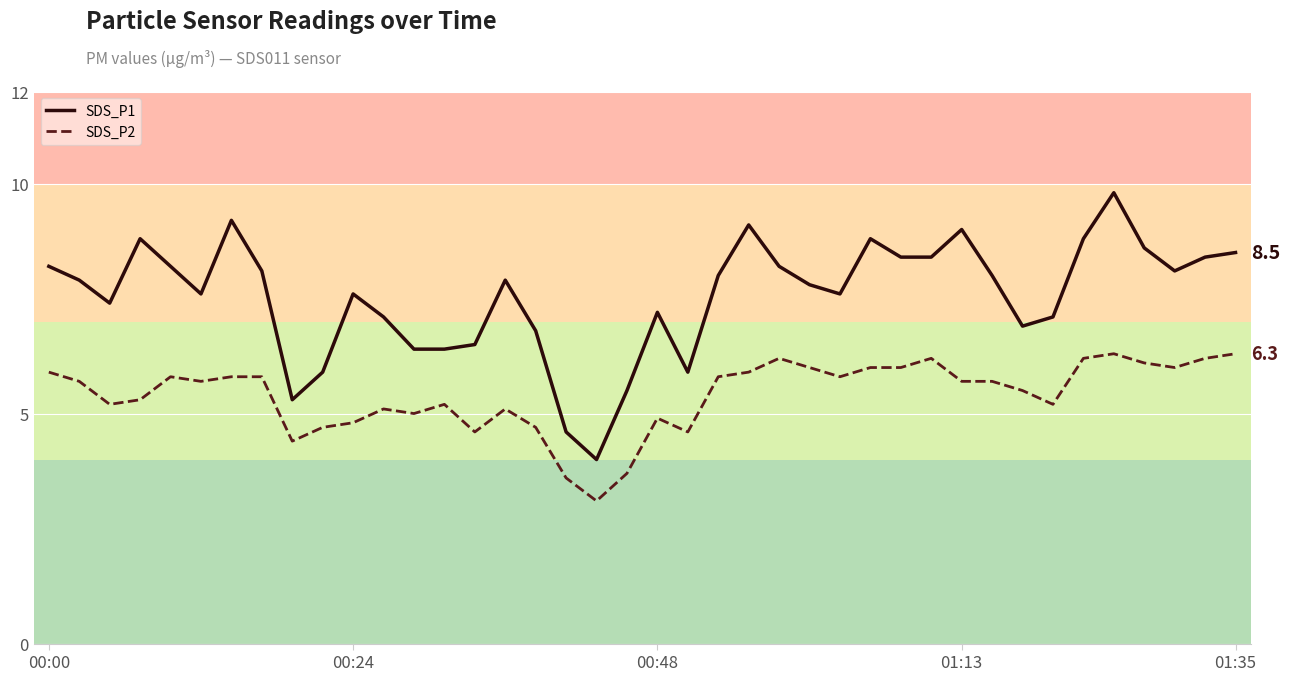

True or false: SDS_P2 and SDS_P1 cross at least once.

False